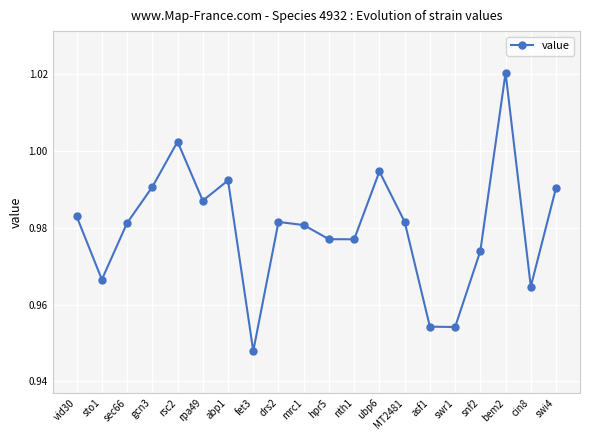

Does the chart display data point markers on the line(s)?

Yes